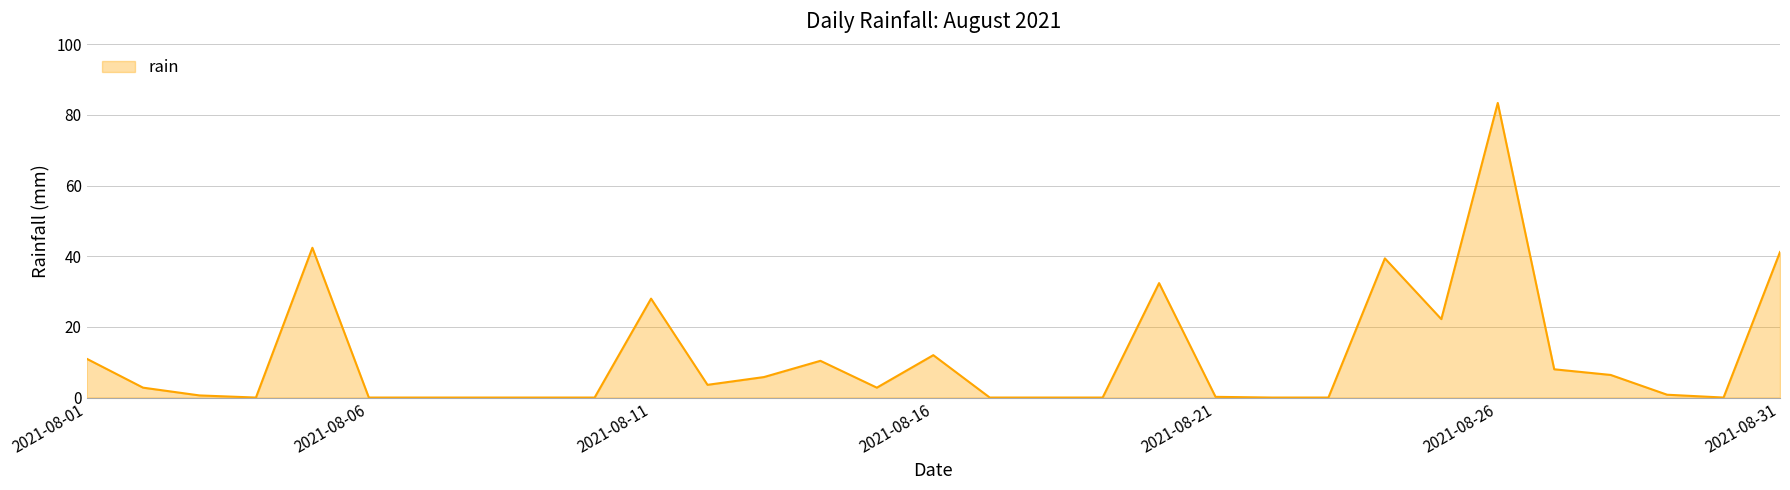

What is the greatest value displayed?

83.4